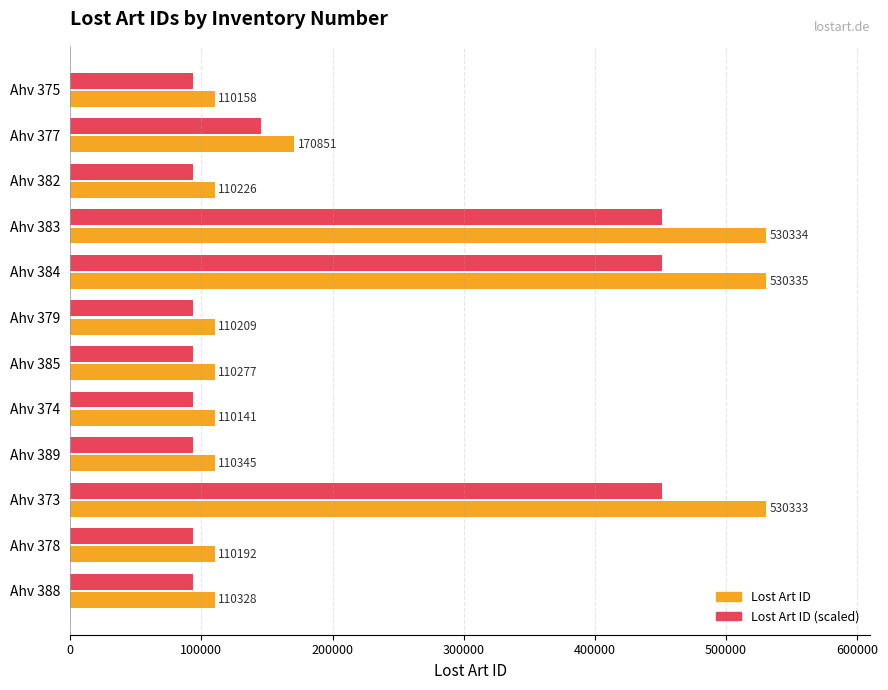

Which category has the lowest value across all series?

Ahv 374